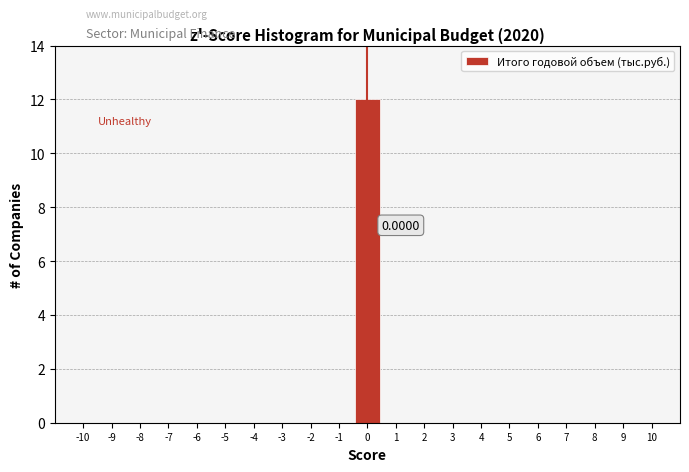

Over which range of the x-axis is the bar tallest?

-0.5 to 0.5